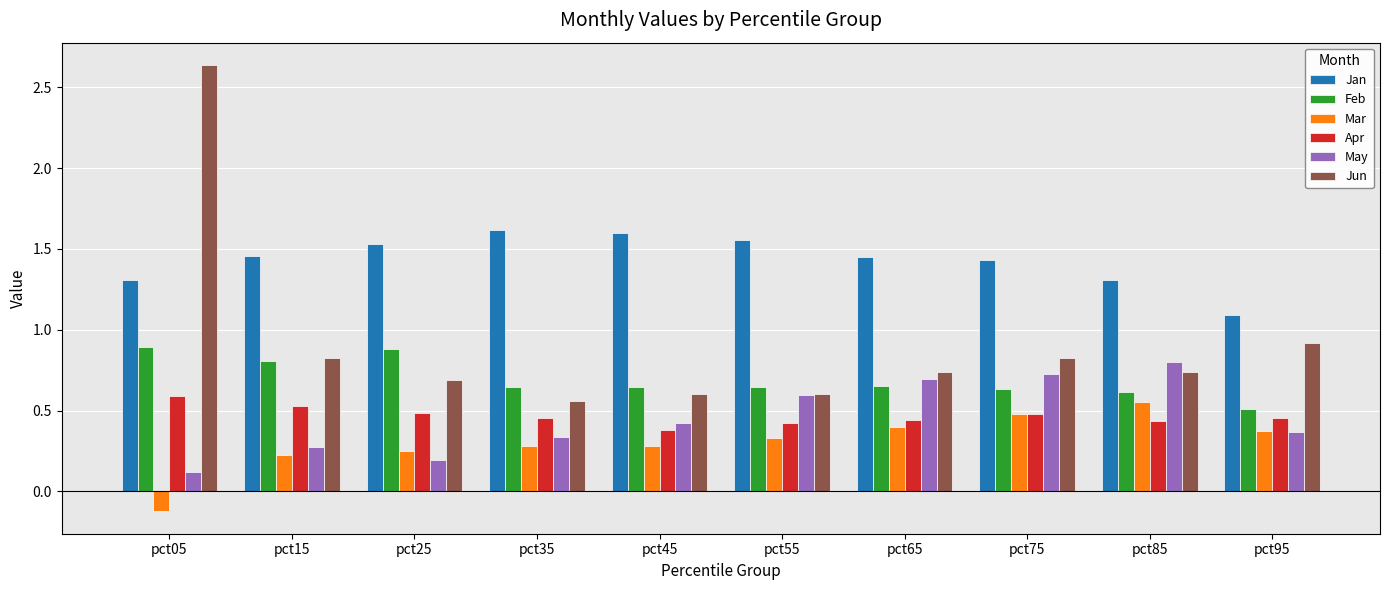

How many May values are between 0 and 1?

10